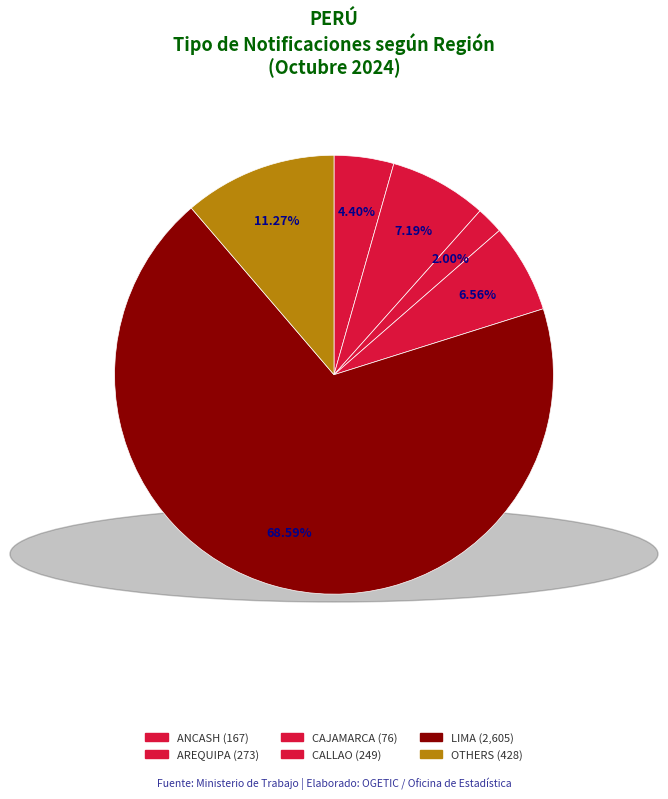

How many slices are in this pie chart?

6